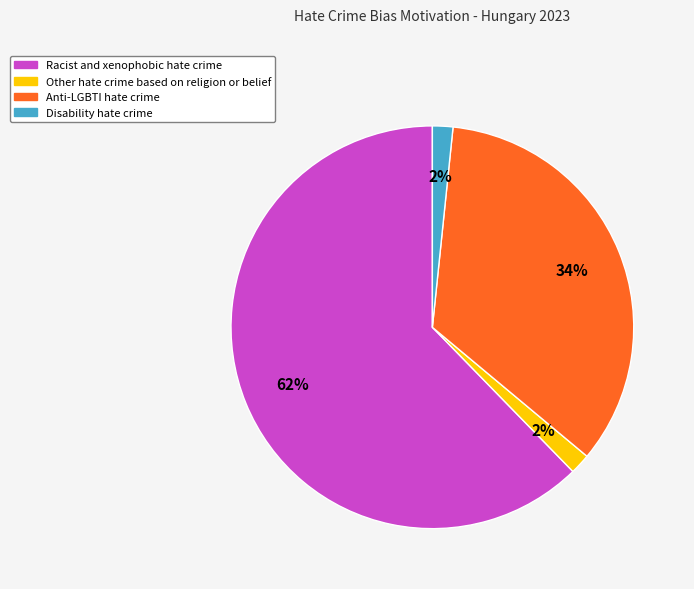

Which has a higher value, Anti-LGBTI hate crime or Racist and xenophobic hate crime?

Racist and xenophobic hate crime